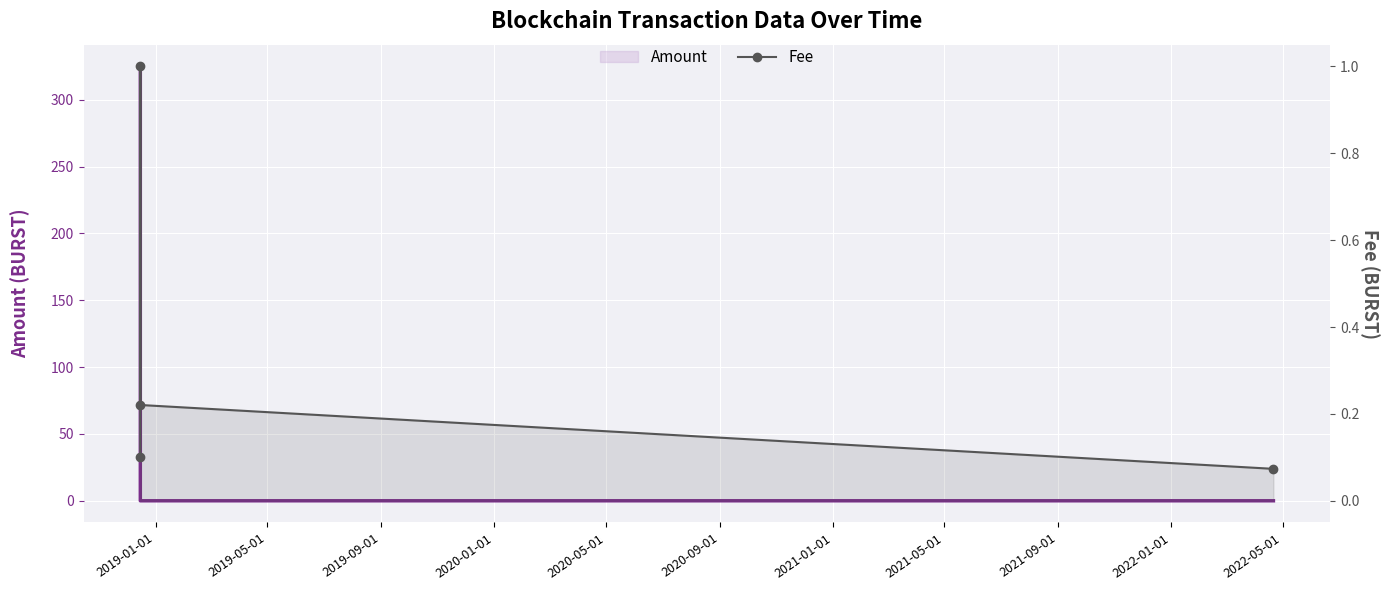

Which series has the largest range (max minus min)?

Amount